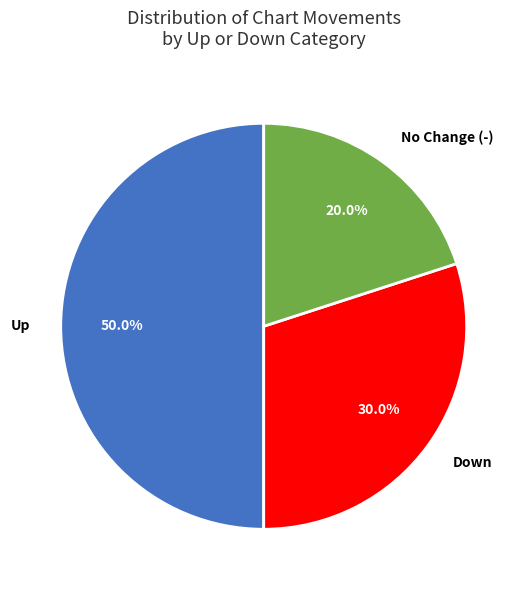

Does Down account for over 50% of the chart?

No